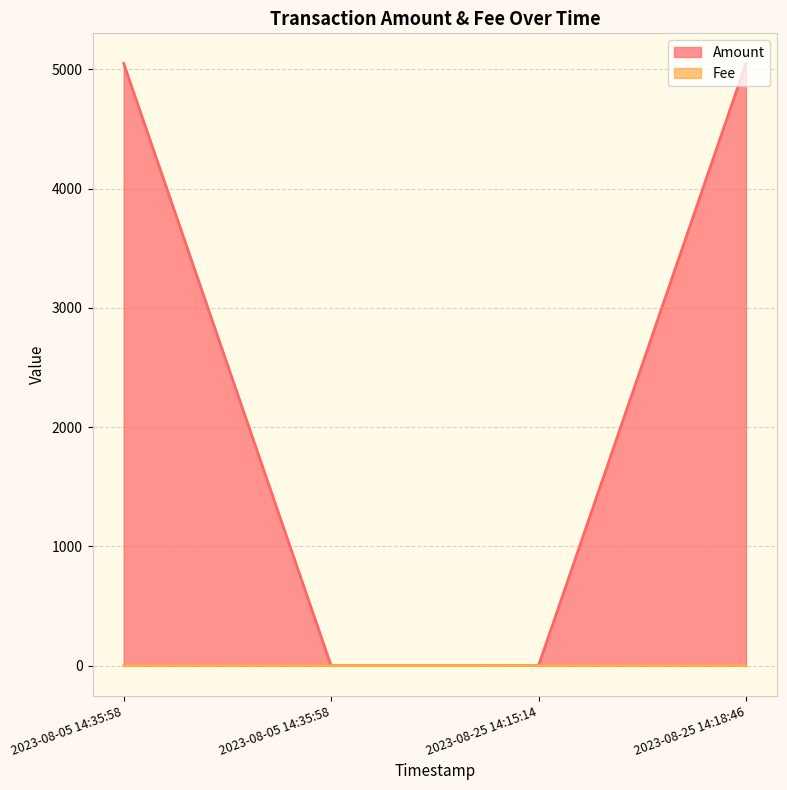

How many lines are shown in the chart?

2